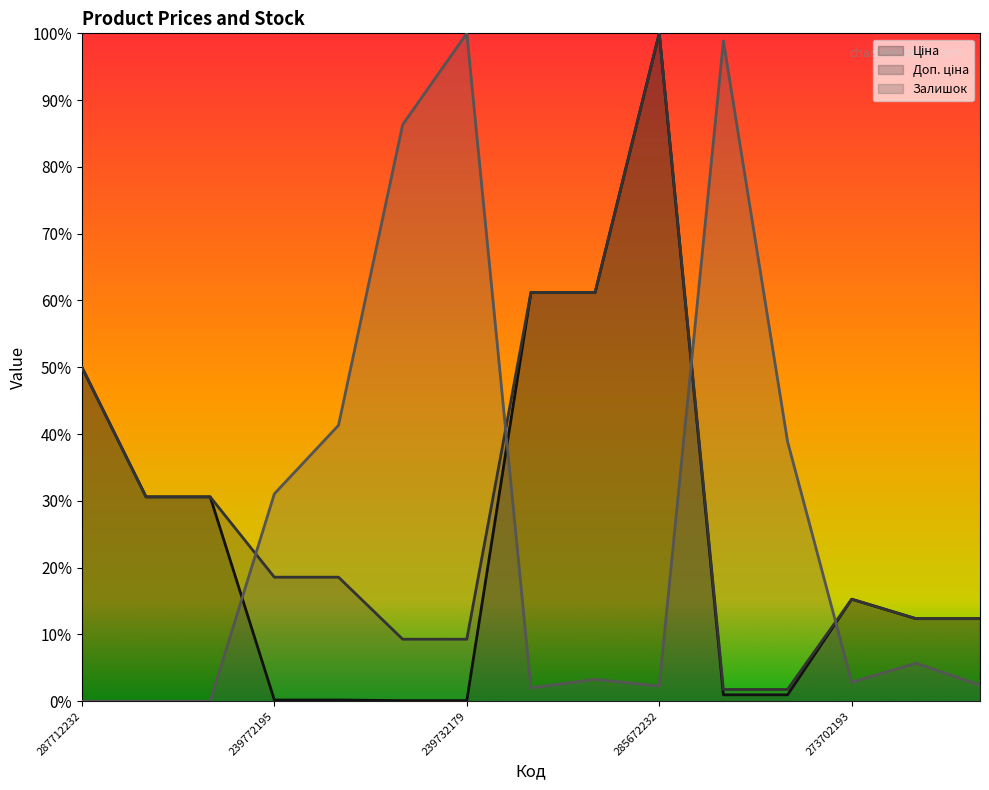

How many interior local peaks does the Ціна series have?

2